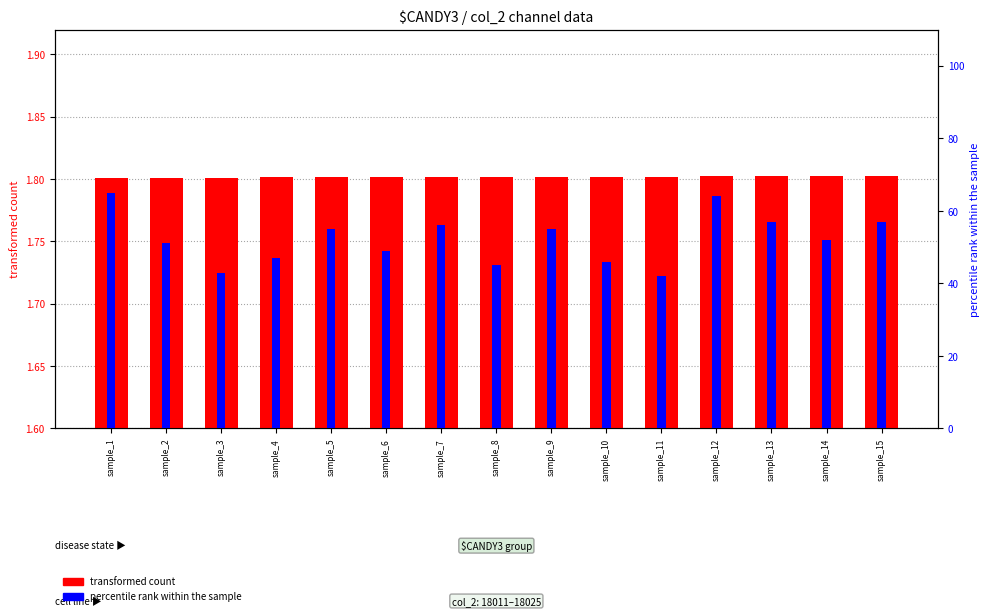

Reading left to right, extract all data points from this chart.

transformed count: sample_1=1.8	sample_2=1.8	sample_3=1.8	sample_4=1.8	sample_5=1.8	sample_6=1.8	sample_7=1.8	sample_8=1.8	sample_9=1.8	sample_10=1.8	sample_11=1.8	sample_12=1.8	sample_13=1.8	sample_14=1.8	sample_15=1.8
percentile rank within the sample: sample_1=65.0	sample_2=51.0	sample_3=43.0	sample_4=47.0	sample_5=55.0	sample_6=49.0	sample_7=56.0	sample_8=45.0	sample_9=55.0	sample_10=46.0	sample_11=42.0	sample_12=64.0	sample_13=57.0	sample_14=52.0	sample_15=57.0